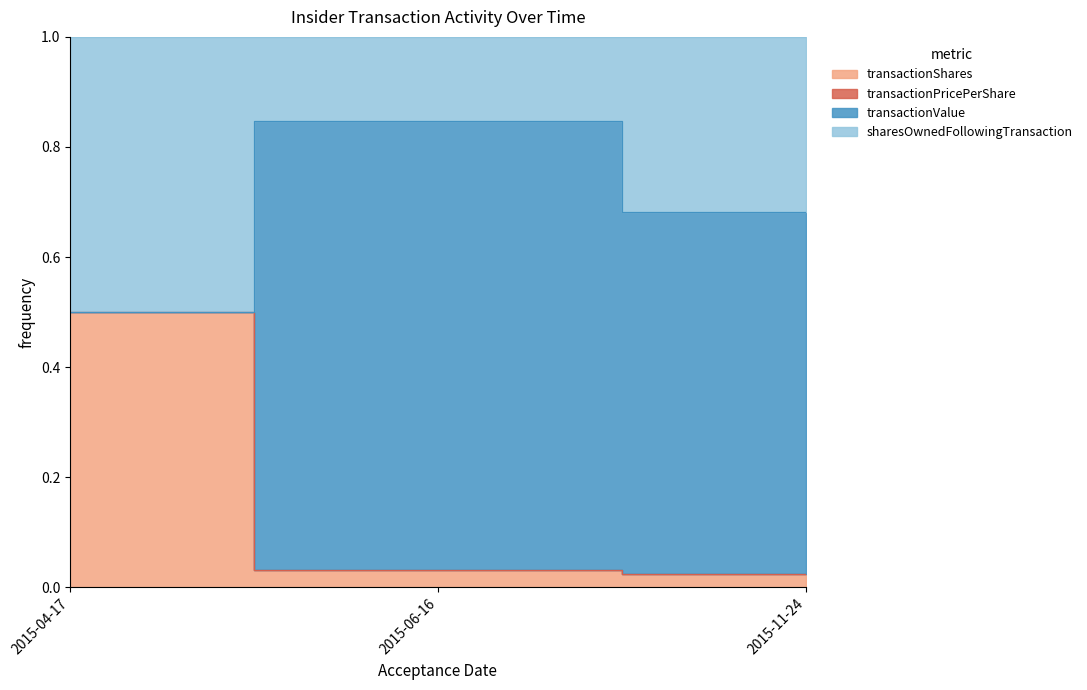

True or false: transactionShares has a value of 0.8 at 2015-04-17.

False